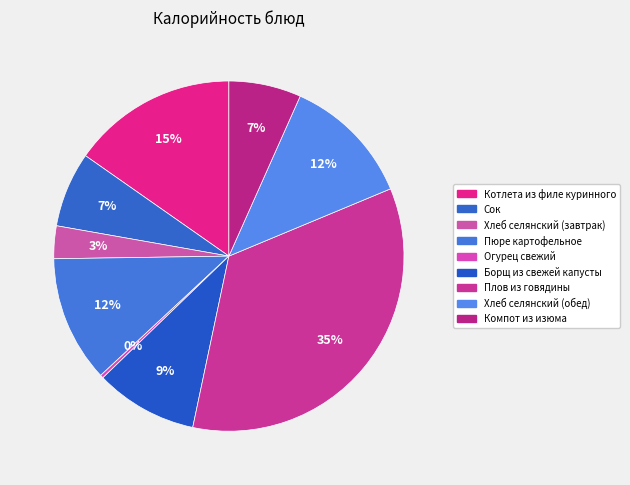

How many slices are in this pie chart?

9